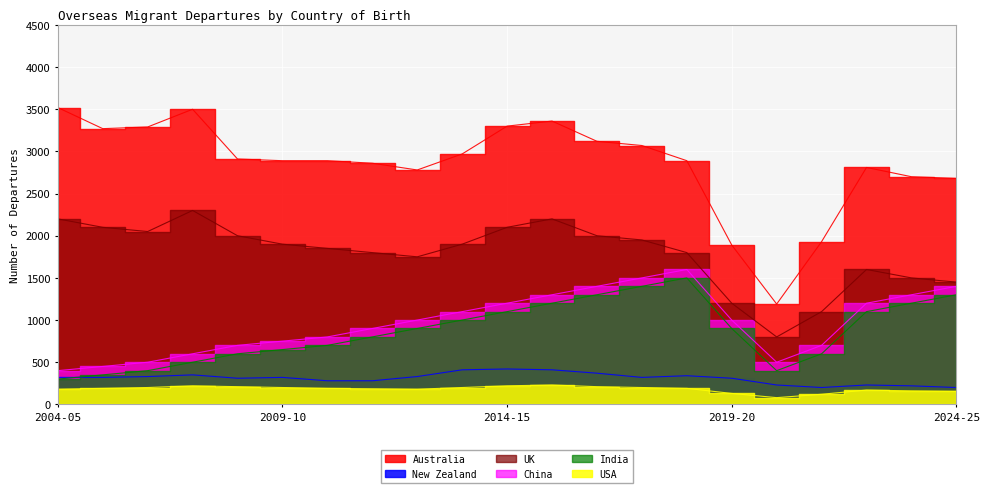

Which category has the lowest value across all series?

2020-21